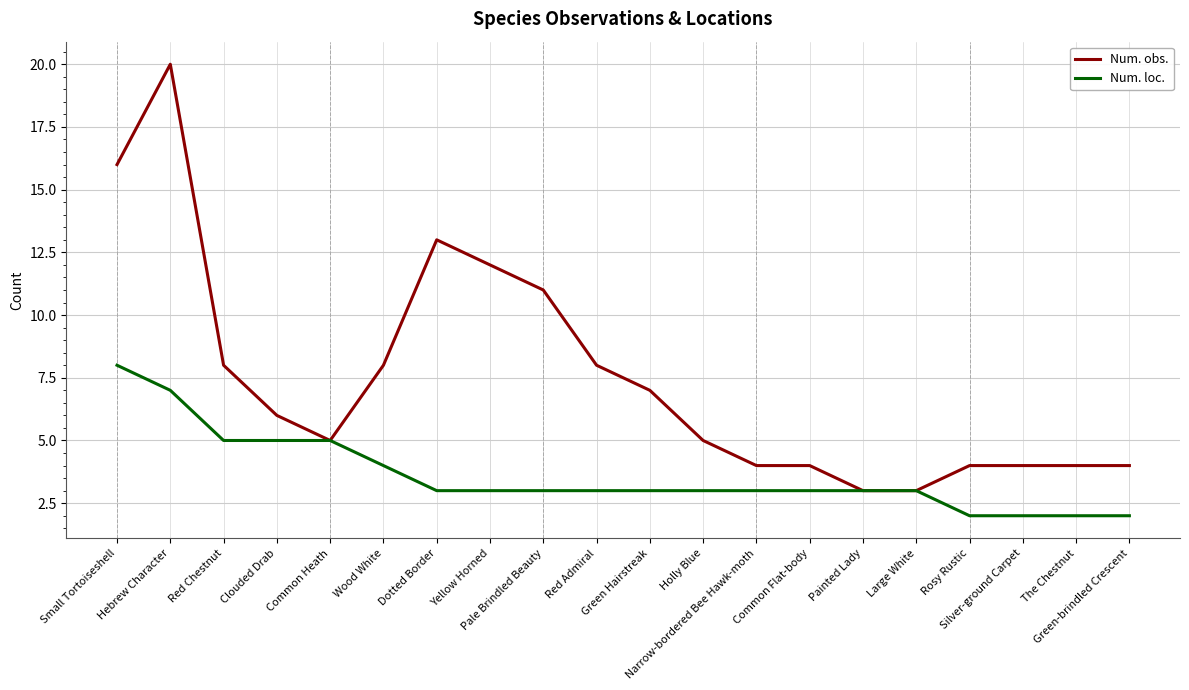

True or false: Num. obs. and Num. loc. cross at least once.

False